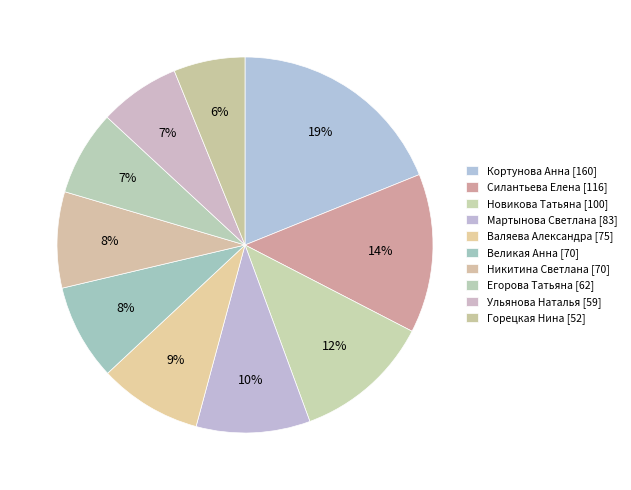

To the nearest percent, what portion does Валяева Александра represent?

9%